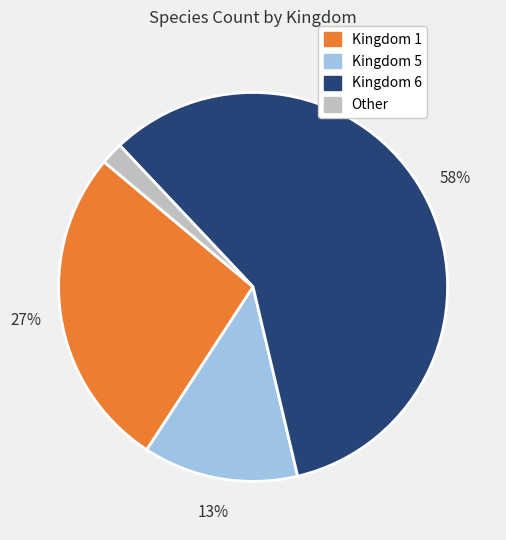

To the nearest percent, what is the difference between the largest and smallest slice percentages?

56%